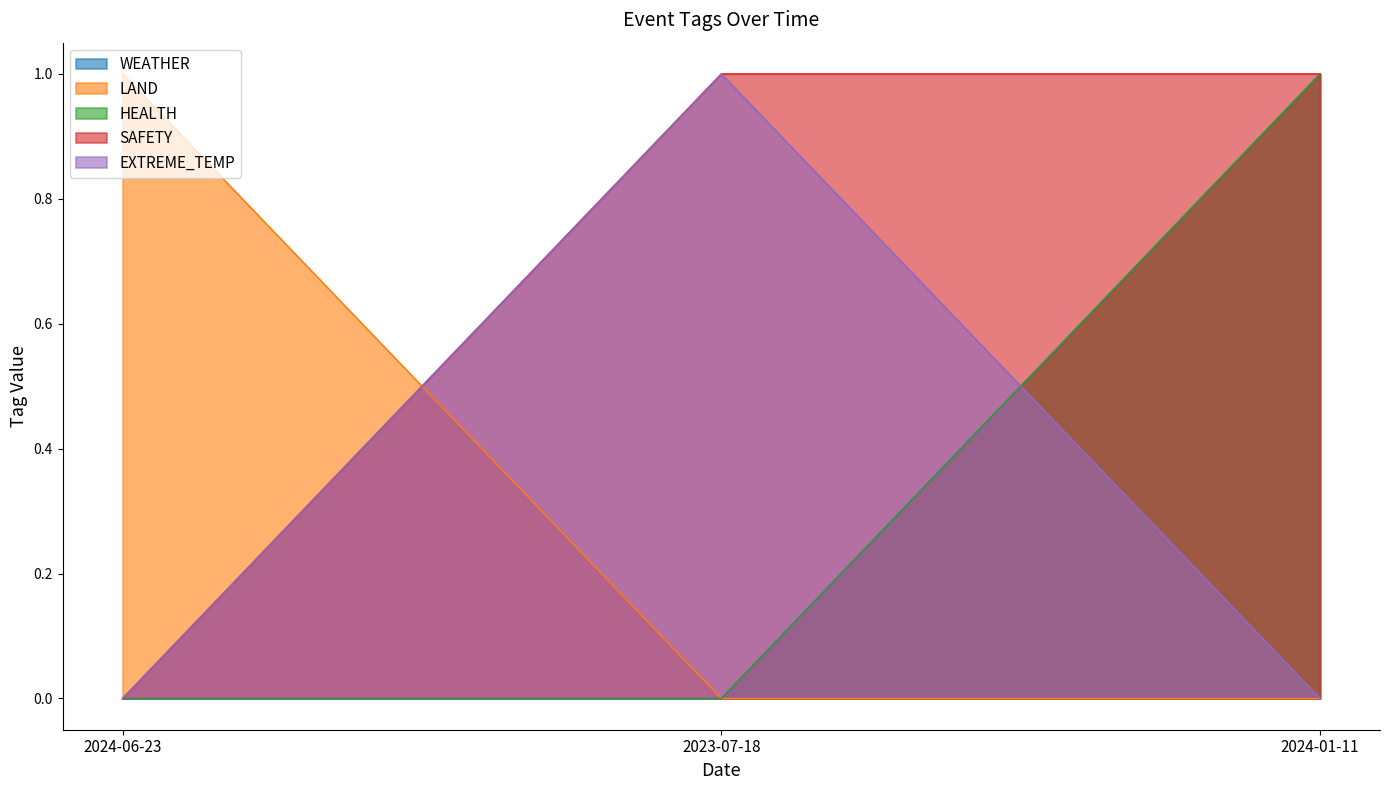

What are all the series names shown in the legend?

WEATHER, LAND, HEALTH, SAFETY, EXTREME_TEMP